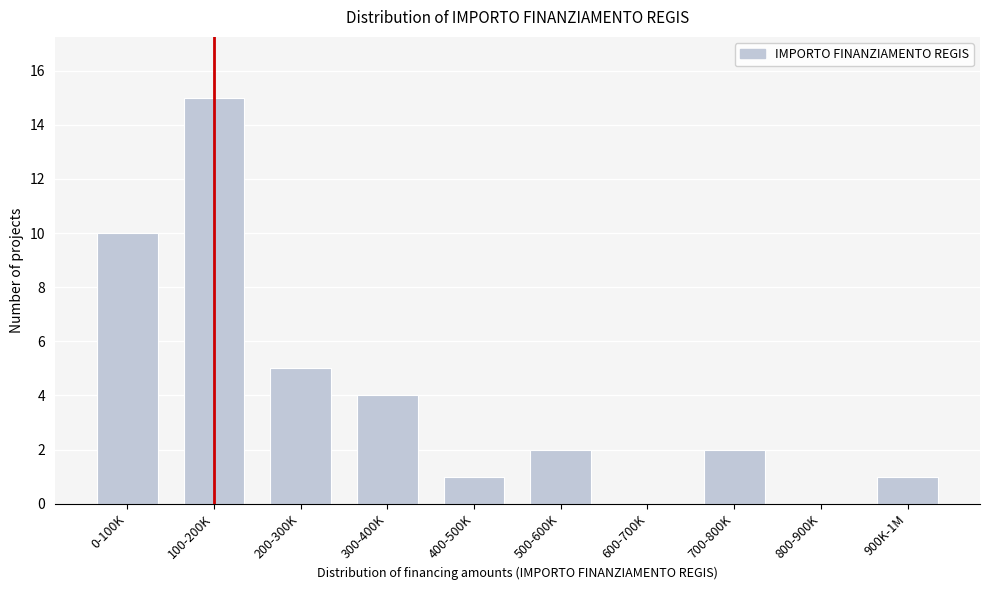

Reading right to left, list all the values displayed in this chart.

900K-1M=1	800-900K=0	700-800K=2	600-700K=0	500-600K=2	400-500K=1	300-400K=4	200-300K=5	100-200K=15	0-100K=10